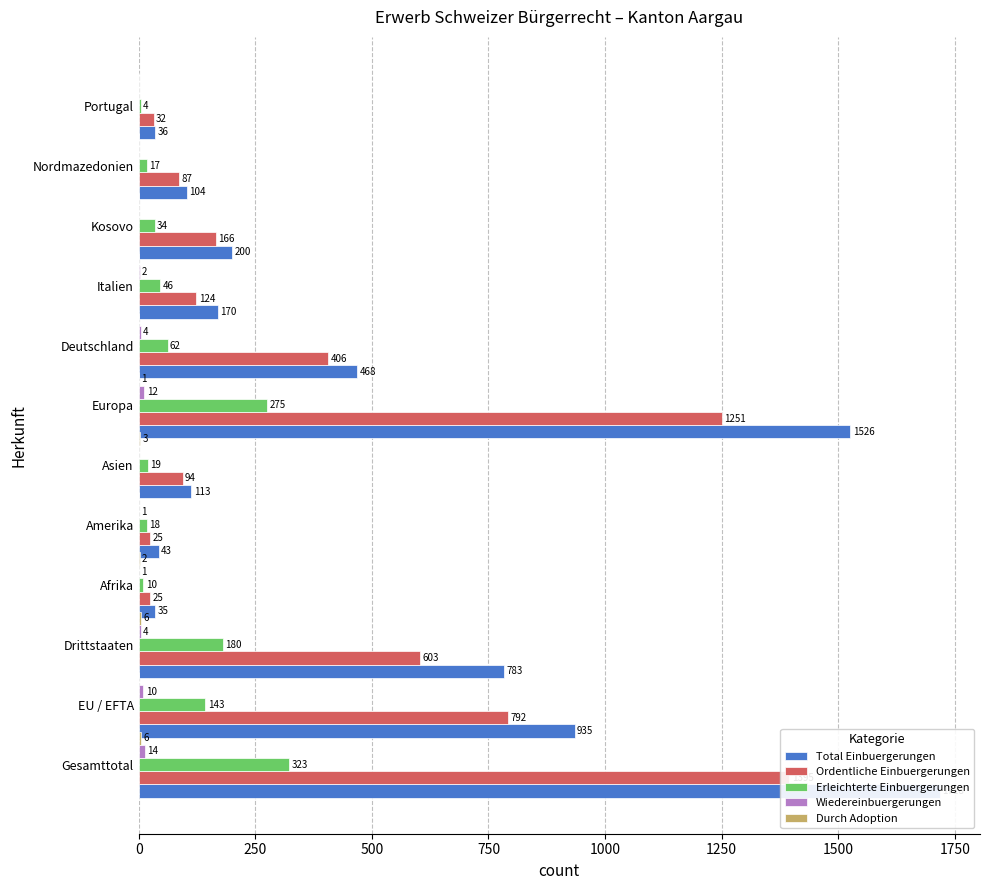

At how many categories does at least one series exceed 1050?

2